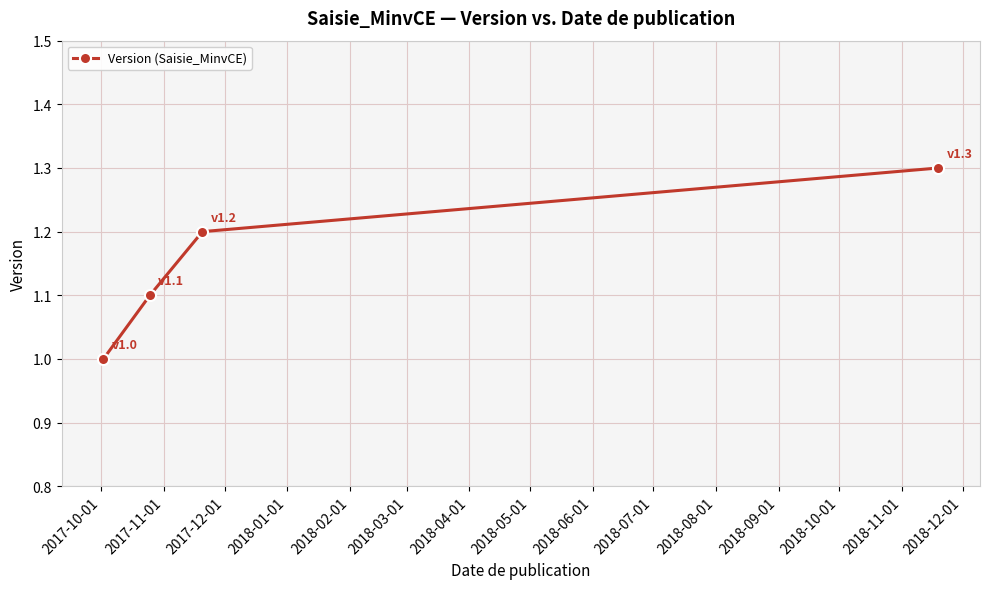

What is the greatest value displayed?

1.3